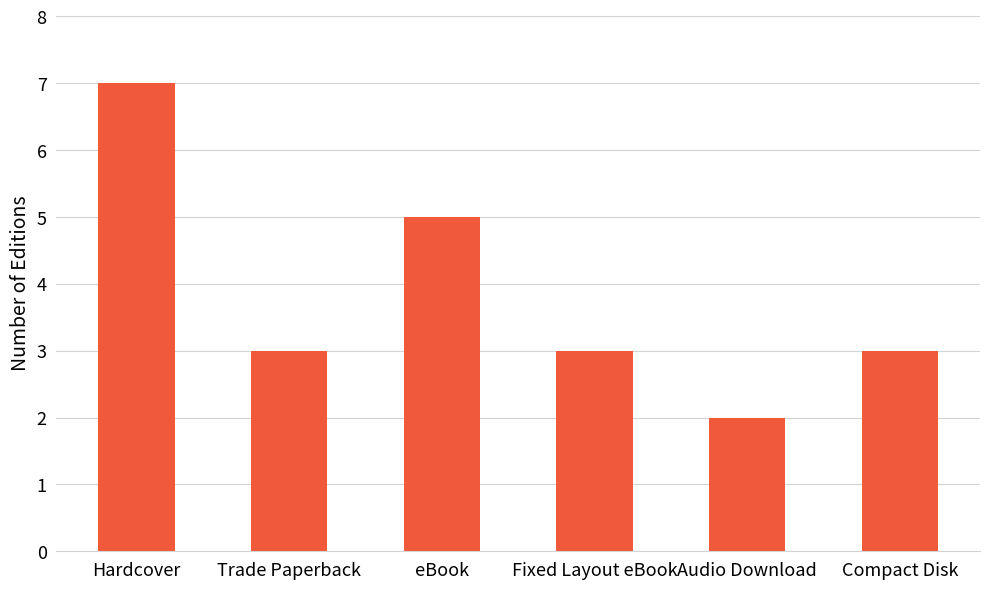

What is the change in value from Trade Paperback to eBook?

+2